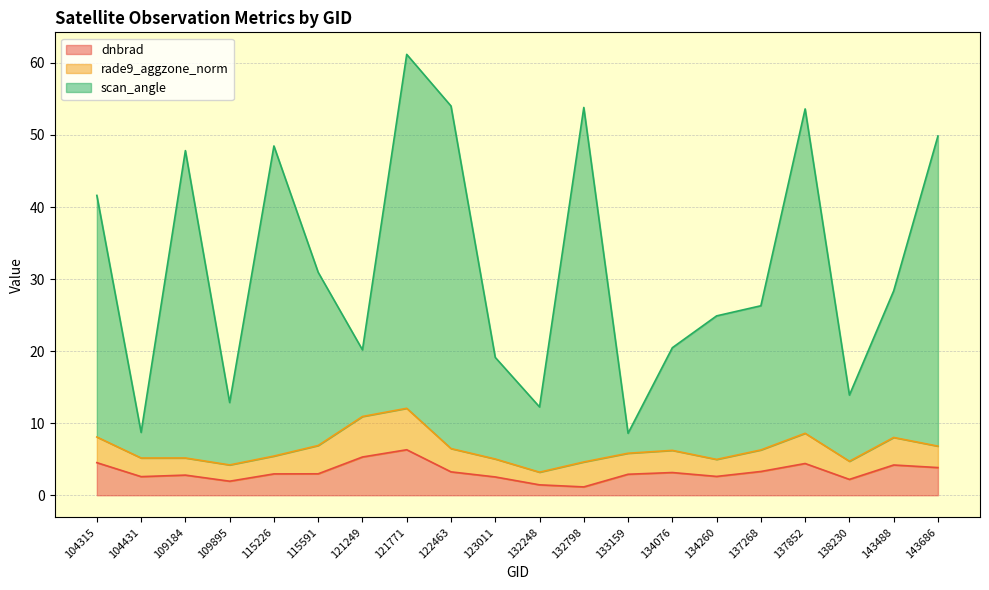

True or false: dnbrad and scan_angle cross at least once.

False